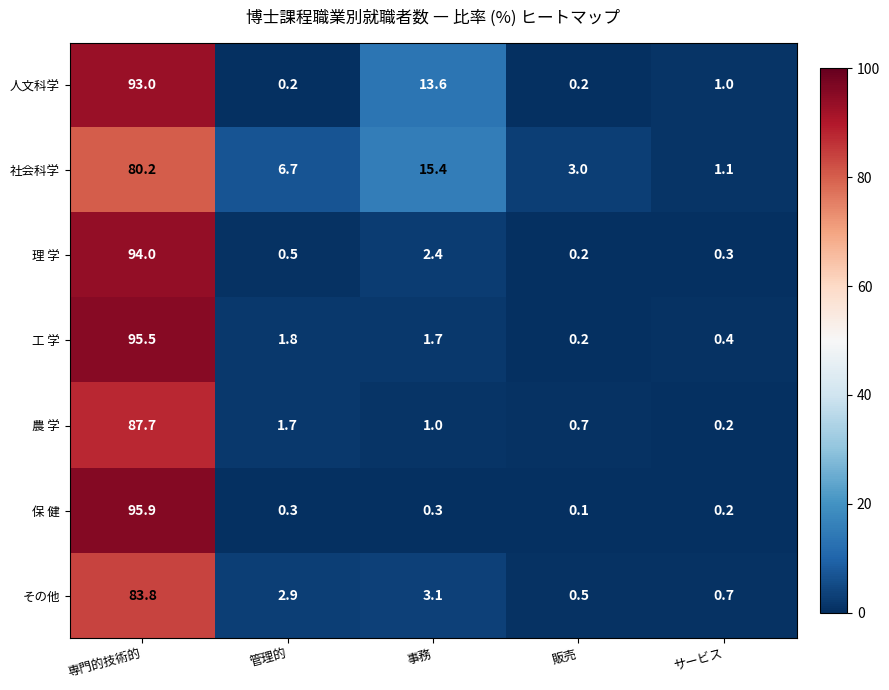

Between 事務 and 販売, which series saw the biggest shift?

人文科学